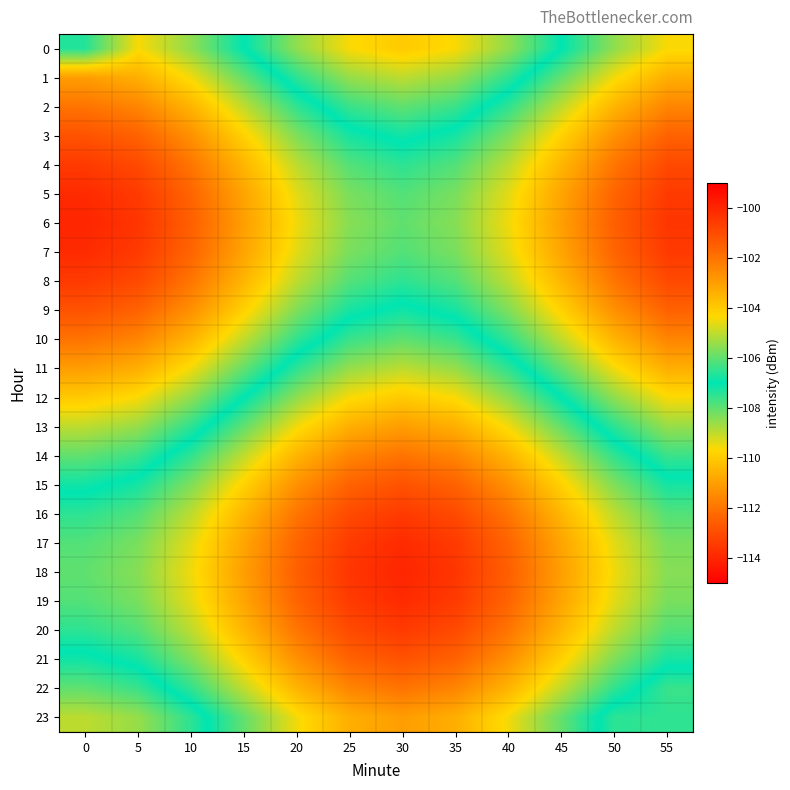

What is the total value across all series at 55?

-2506.7